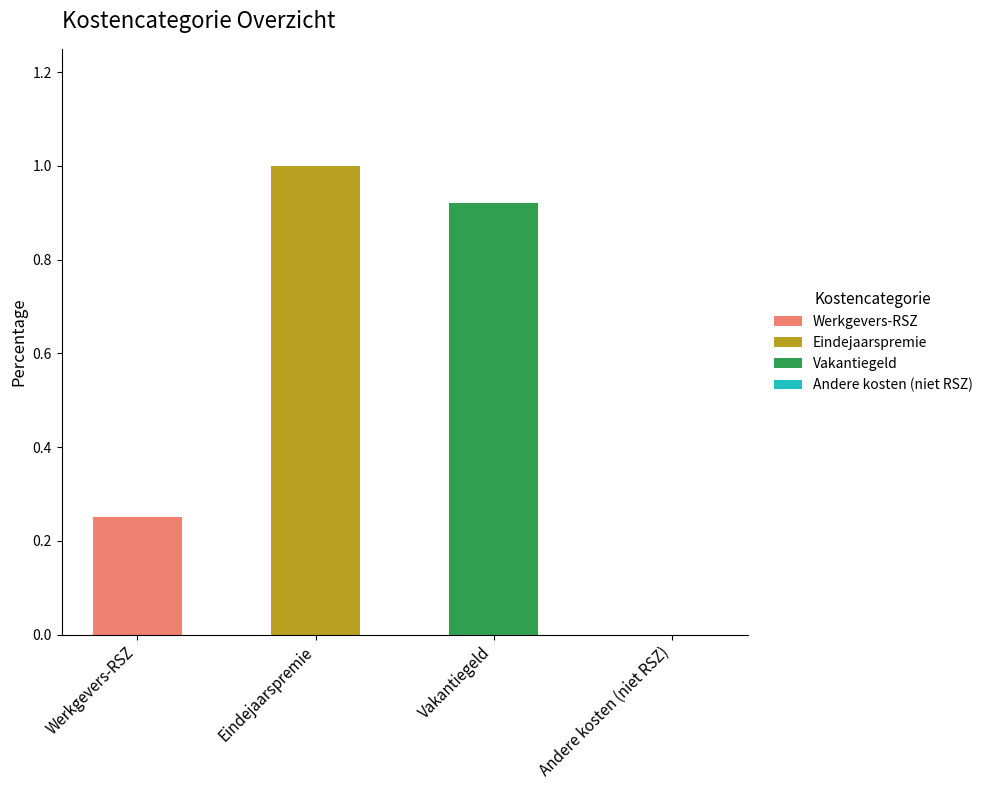

Is it true that Werkgevers-RSZ equals 0.1 at Andere kosten (niet RSZ)?

False